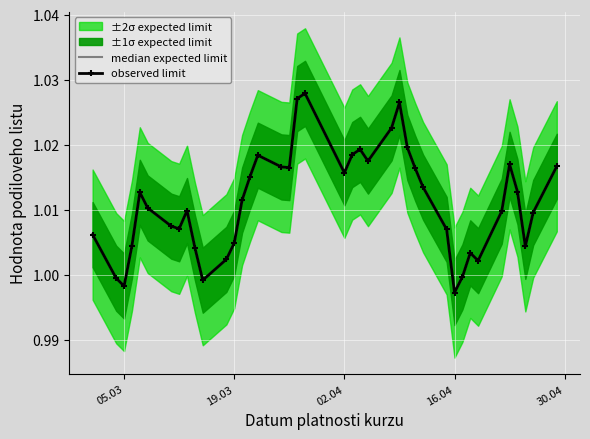

At how many categories does at least one series exceed 1?

35